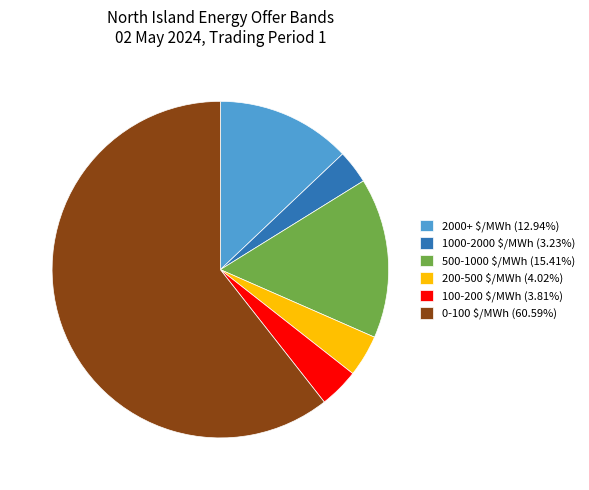

Does 500-1000 $/MWh (15.41%) represent more than half of the total?

No